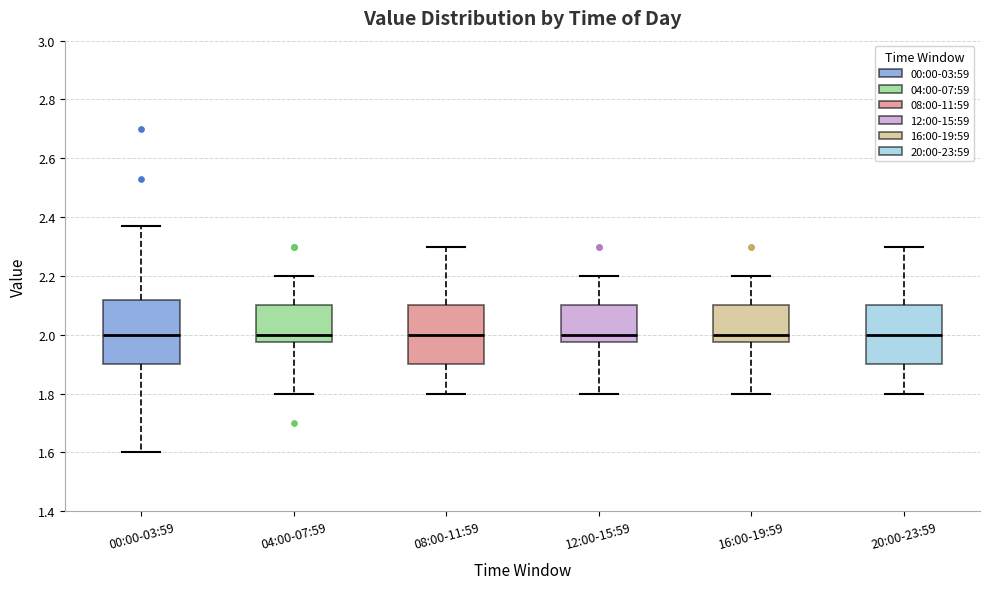

Reading left to right, read every box against the y-axis: the position of its median line, the range the box covers, and the ends of its whiskers. The values are not printed on the chart, so give them approximately, as read against the axis.

00:00-03:59: median 2.00, box 1.90 to 2.12, whiskers 1.60 to 2.38
04:00-07:59: median 2.00, box 1.98 to 2.10, whiskers 1.80 to 2.20
08:00-11:59: median 2.00, box 1.90 to 2.10, whiskers 1.80 to 2.30
12:00-15:59: median 2.00, box 1.98 to 2.10, whiskers 1.80 to 2.20
16:00-19:59: median 2.00, box 1.98 to 2.10, whiskers 1.80 to 2.20
20:00-23:59: median 2.00, box 1.90 to 2.10, whiskers 1.80 to 2.30